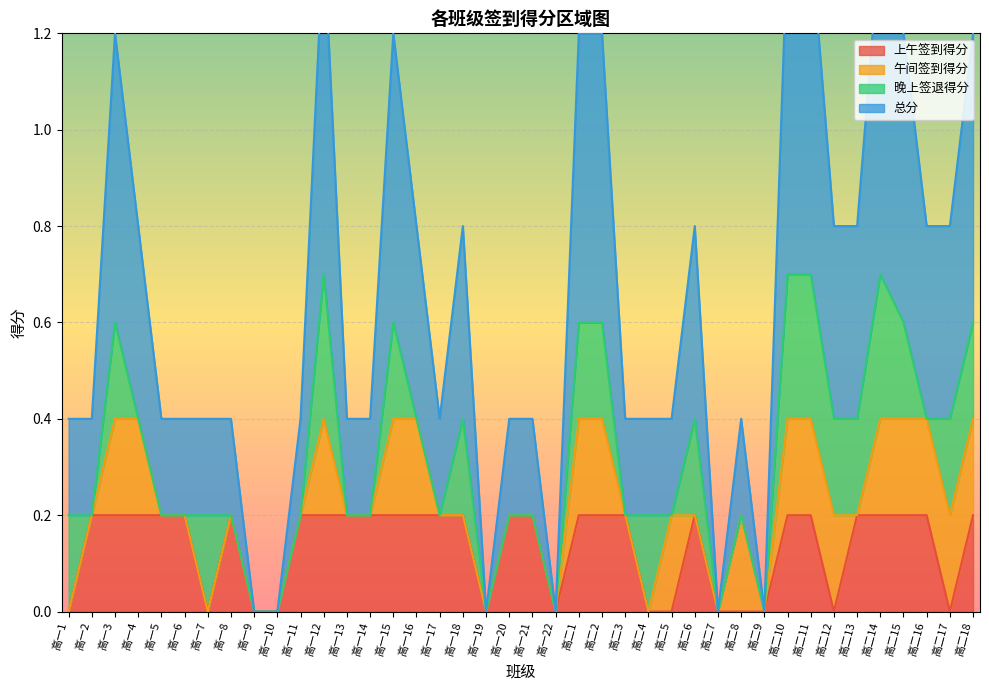

The value of 上午签到得分 at 高二15 is 0.2. True or false?

True